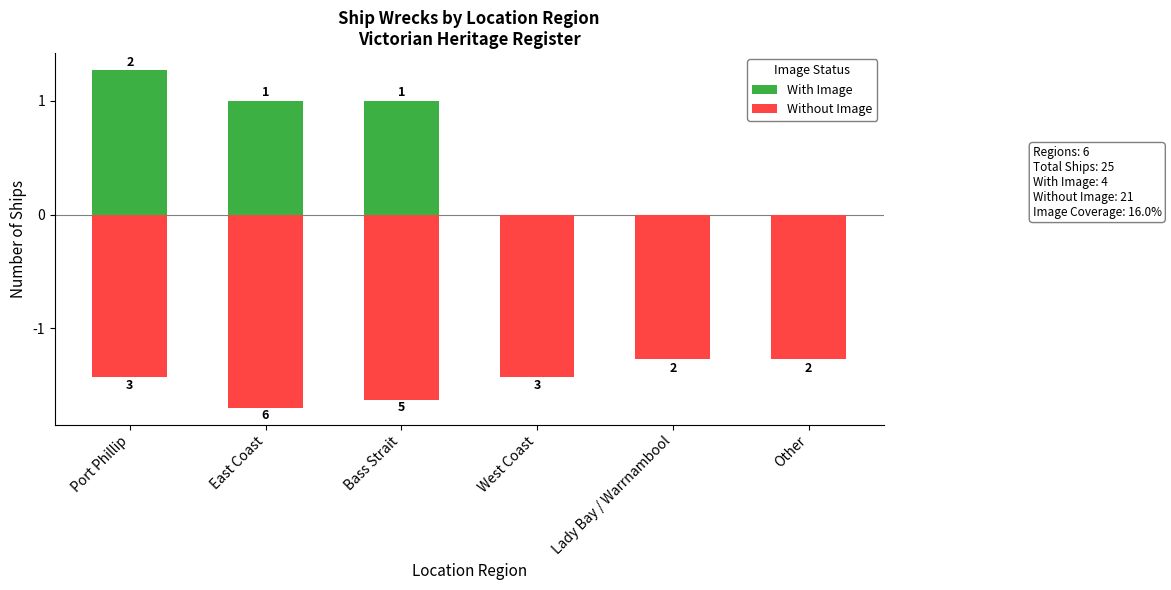

Rank the categories by With Image value from lowest to highest.

West Coast, Lady Bay / Warrnambool, Other, East Coast, Bass Strait, Port Phillip